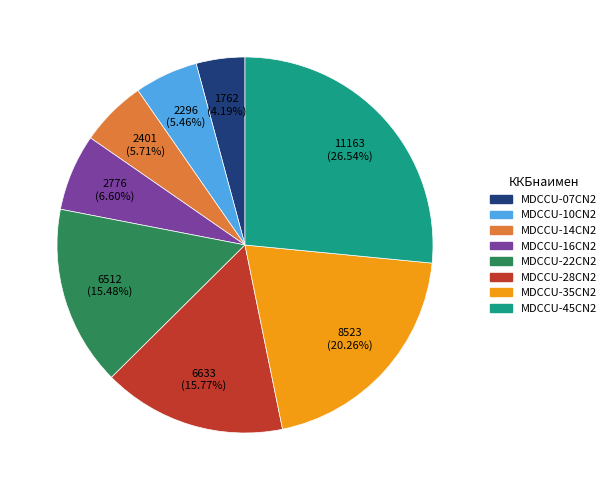

How many segments does this pie chart have?

8